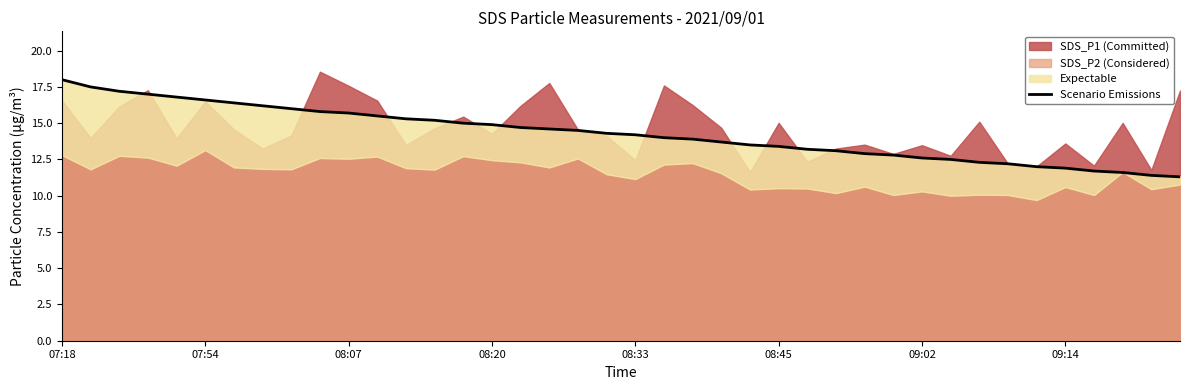

Count the number of categories in the chart.

40